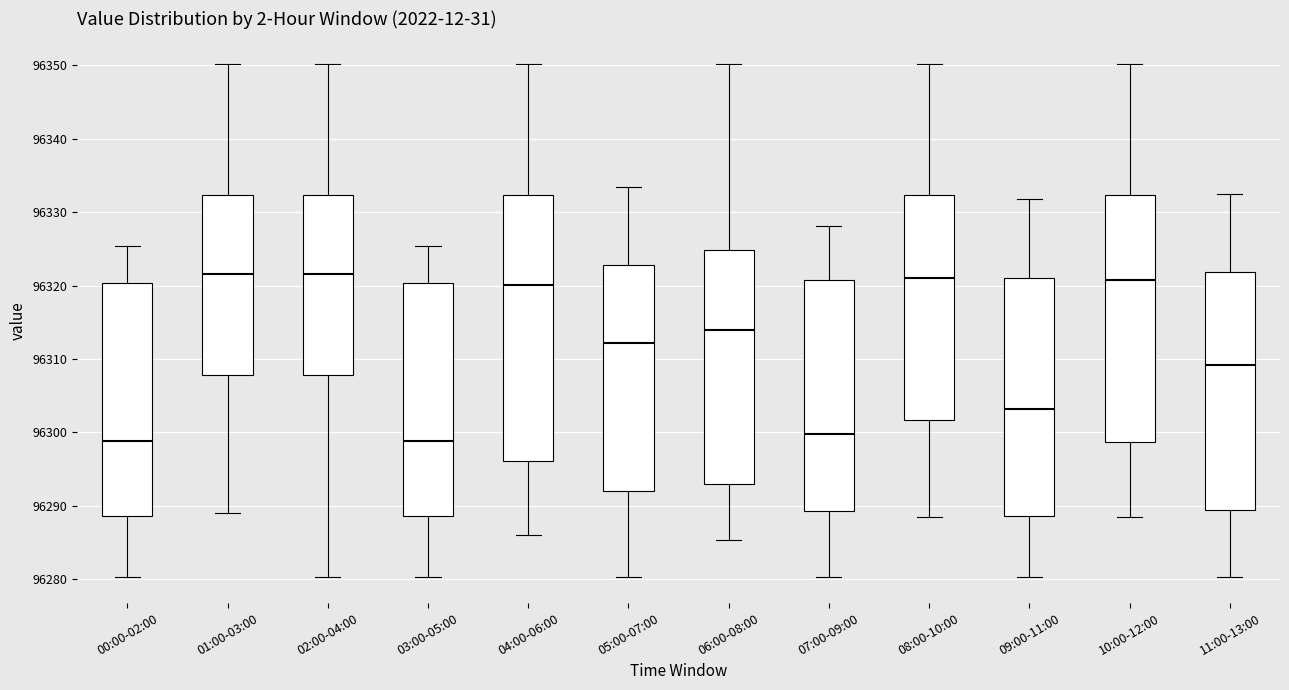

Where does the median line of the box for 11:00-13:00 sit on the y-axis? The values are not printed on the chart, so give them approximately, as read against the axis.

96309